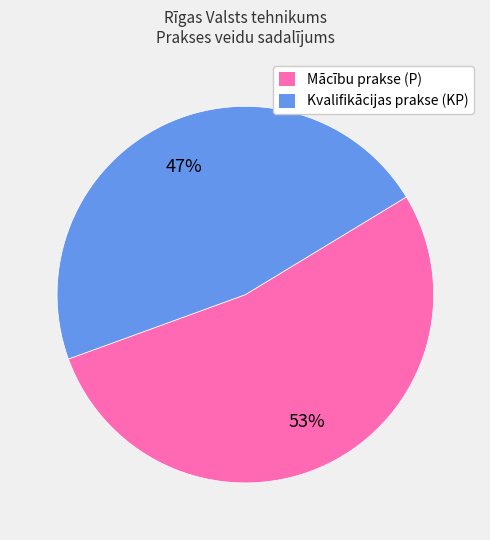

What percentage is the Mācību prakse (P) slice, to the nearest percent?

53%